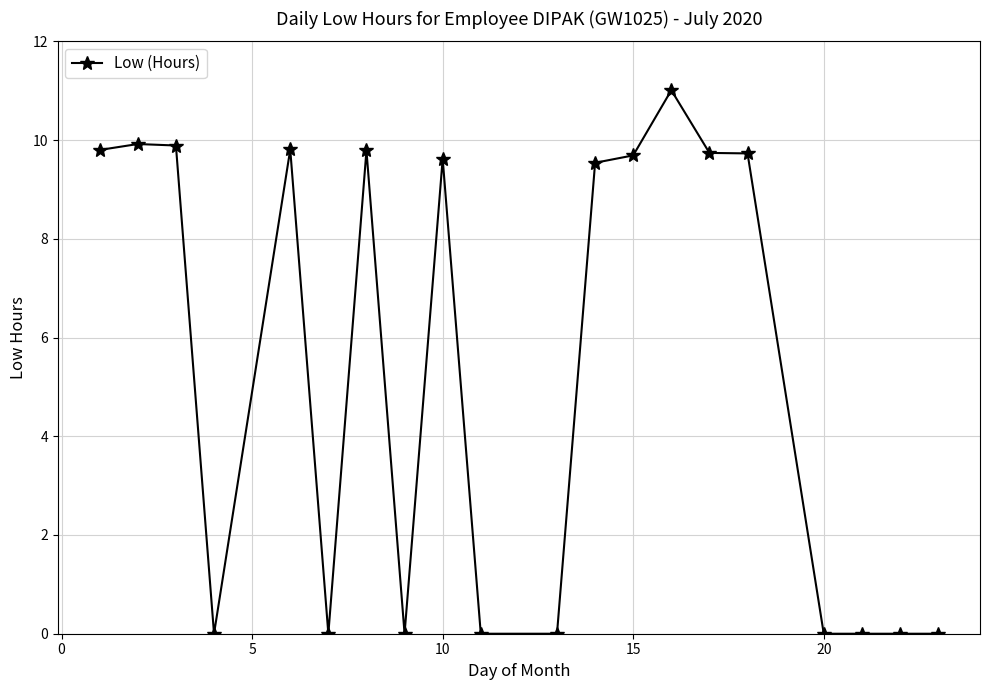

True or false: there are more than 2 points higher than both neighbors.

True